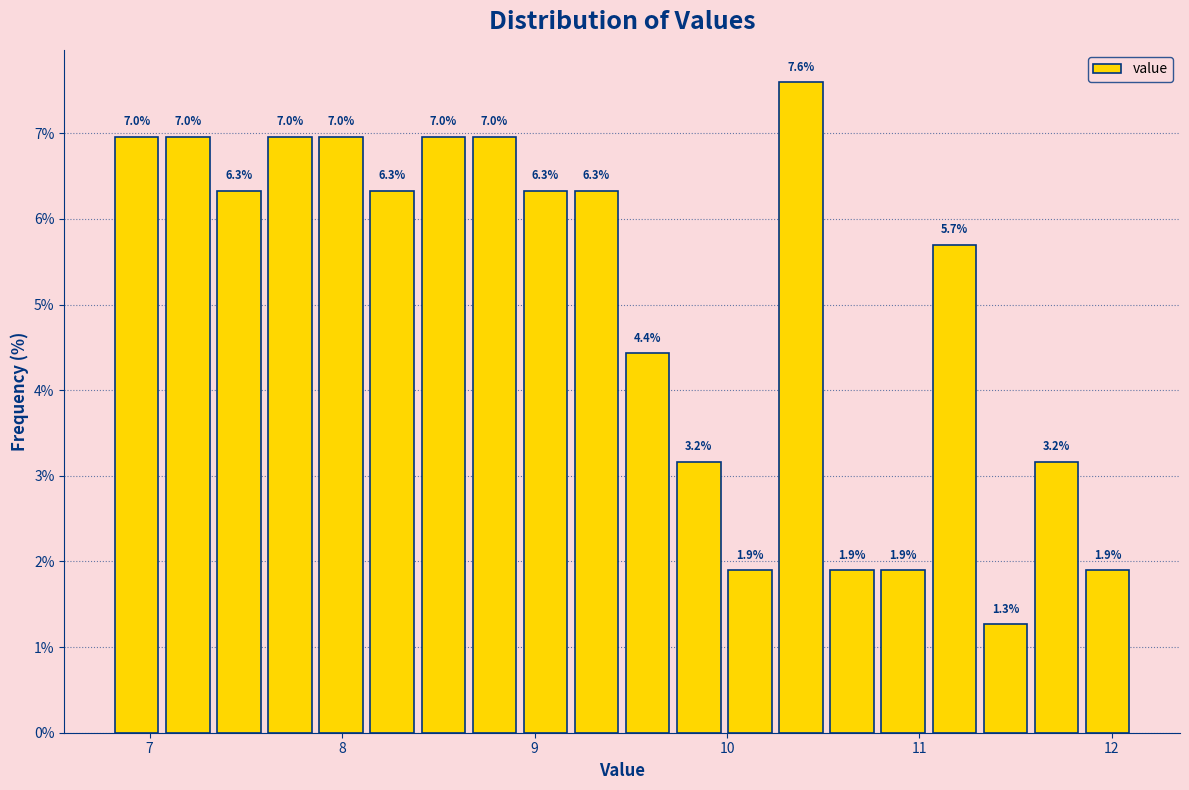

Around what value on the x-axis is the tallest bar? Give the approximate position of its centre, as read against the axis.

10.4